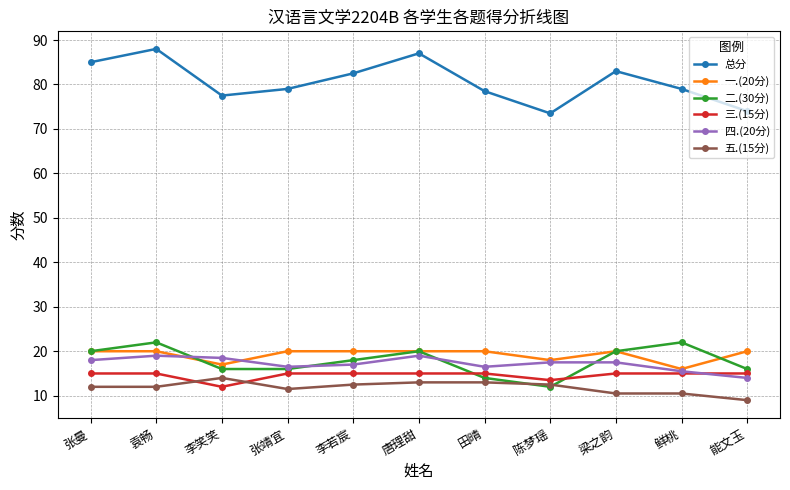

True or false: 二.(30分) and 总分 cross at least once.

False